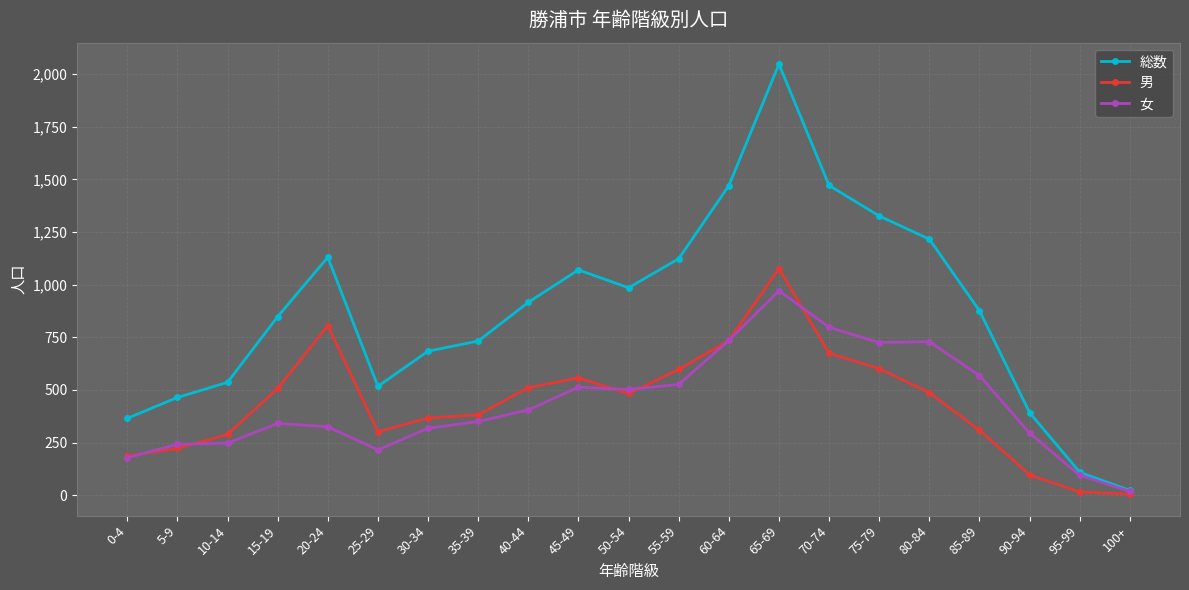

How many interior local valleys does the 総数 series have?

2